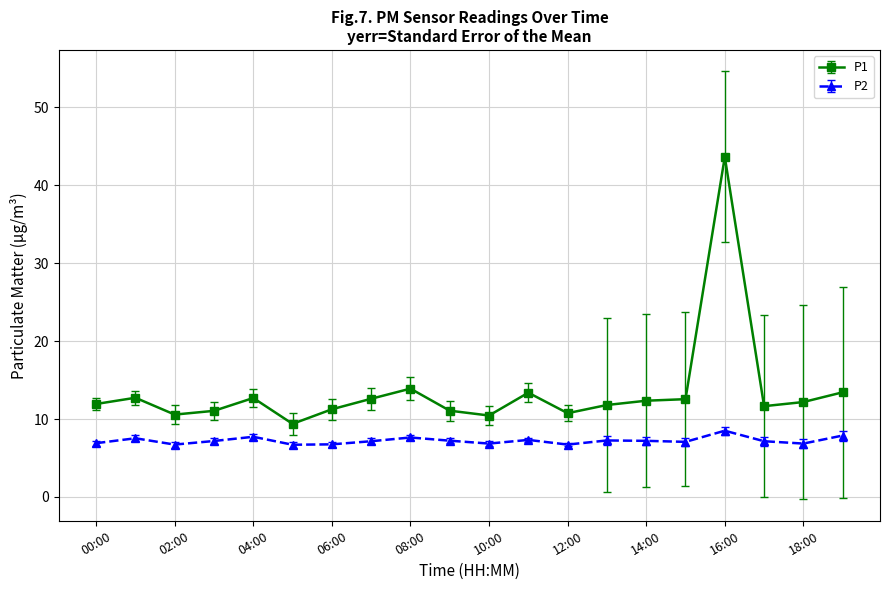

True or false: P2 has more than 2 points higher than both neighbors.

True